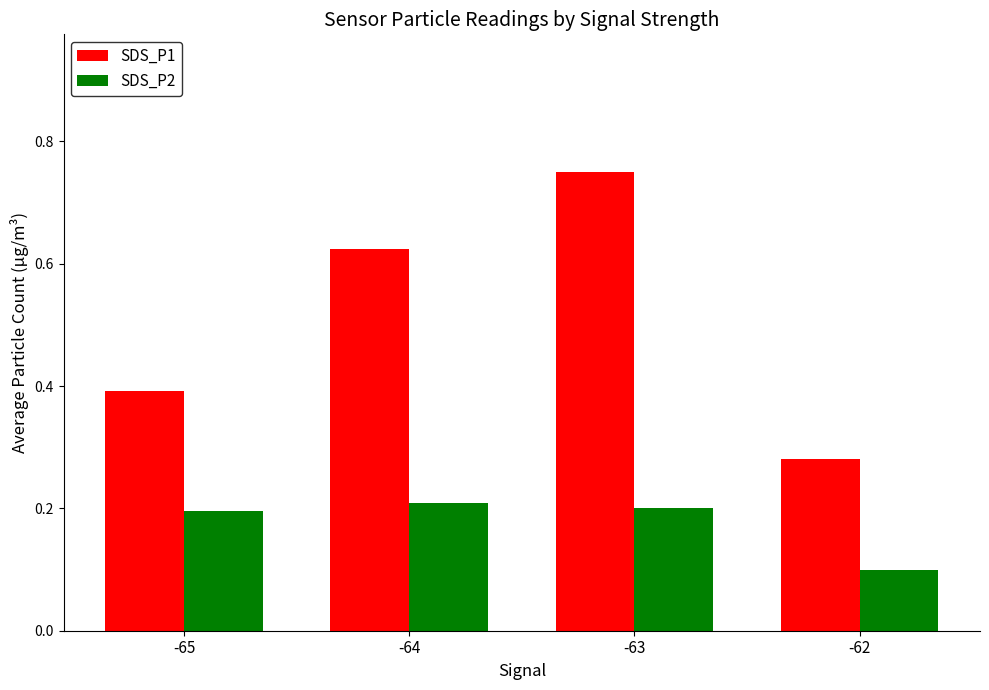

At which category does the chart reach its minimum across all series?

-62